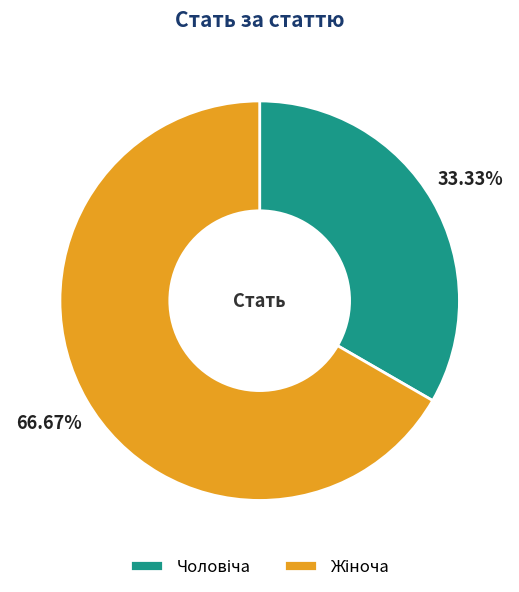

To the nearest percent, what is the average slice percentage?

50%